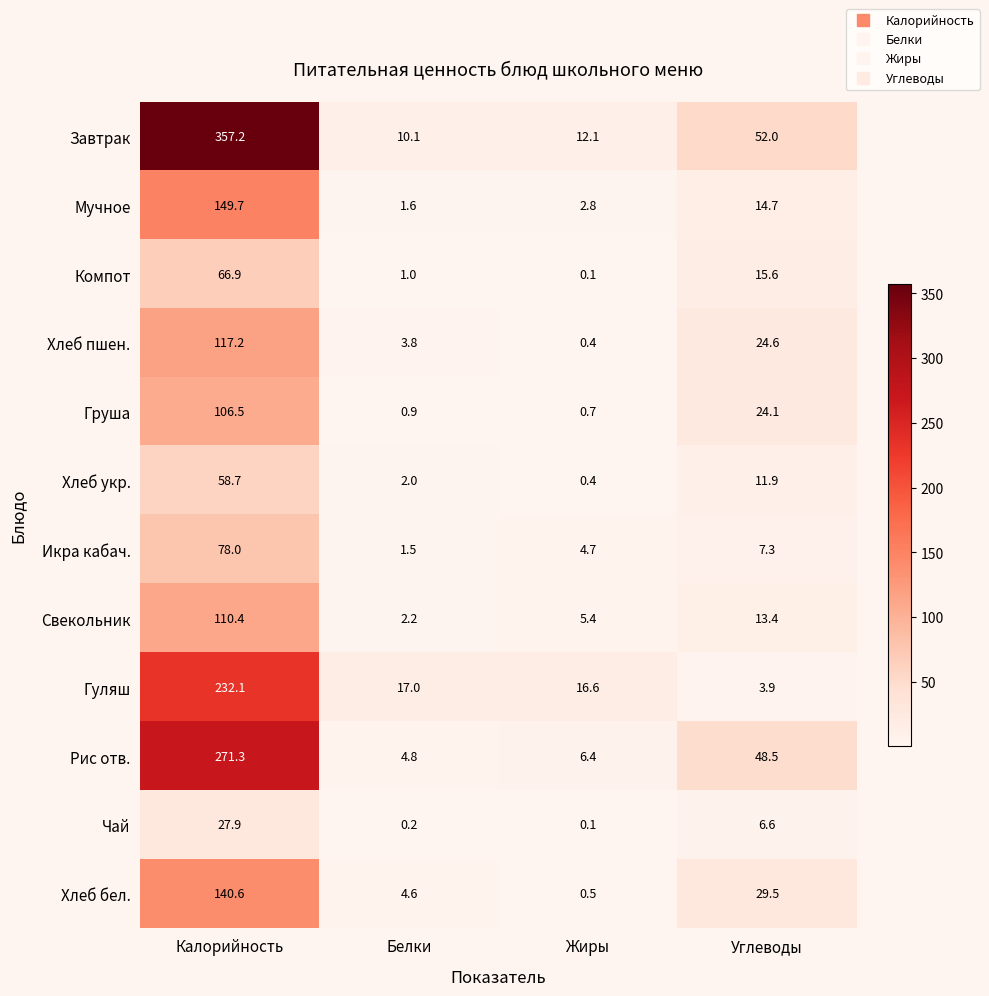

What is the difference between the second highest and minimum values in the Хлеб бел. series?

29.0